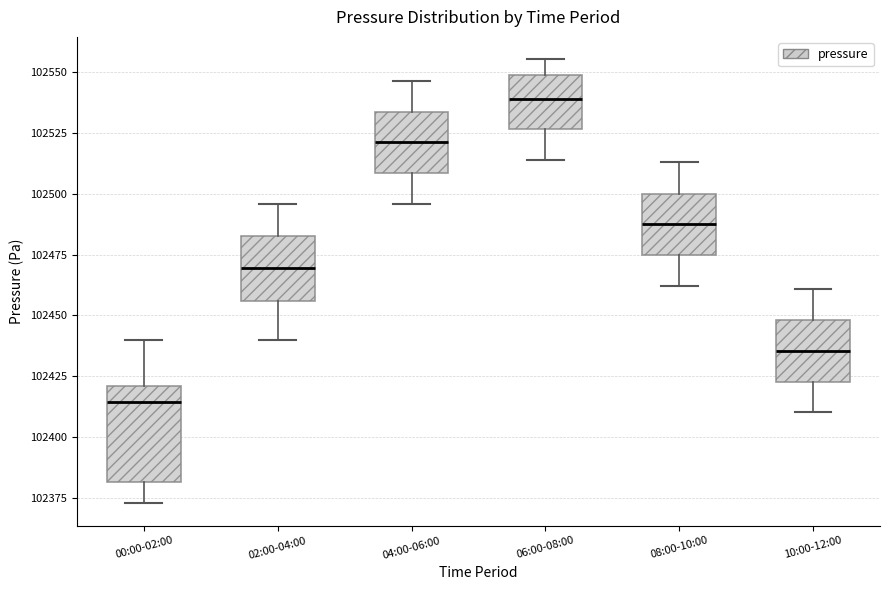

Where is the lower edge of the box for 00:00-02:00 on the y-axis? The values are not printed on the chart, so give them approximately, as read against the axis.

102380